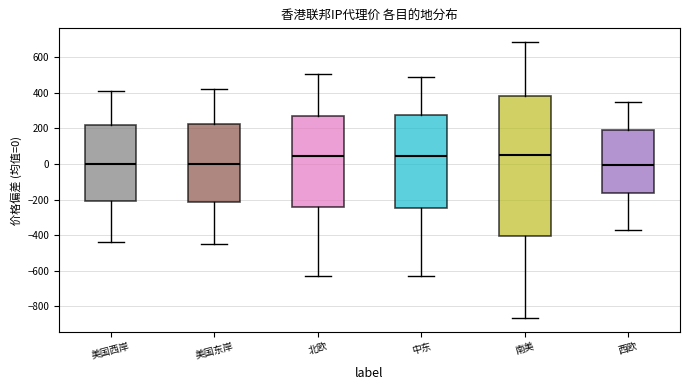

Where does the upper whisker of the box for 中东 end on the y-axis? The values are not printed on the chart, so give them approximately, as read against the axis.

500